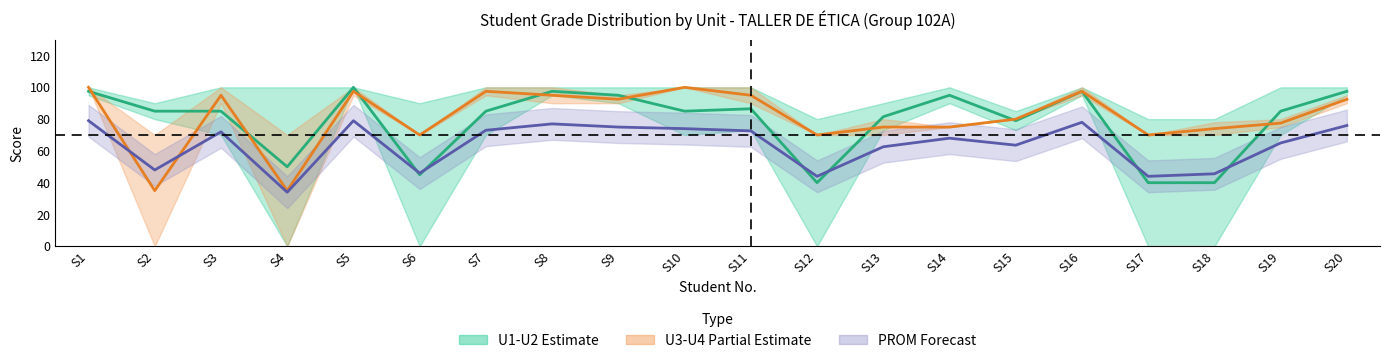

How many data points does each series have?

20